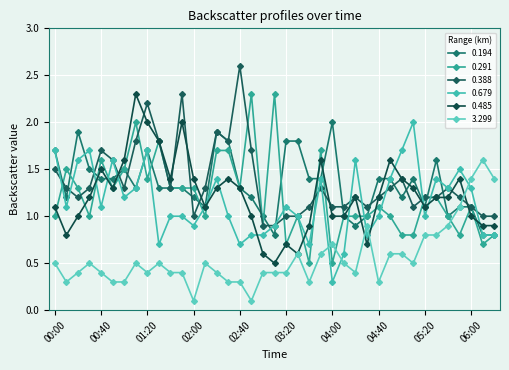

True or false: 3.299 and 0.679 intersect in this chart.

True